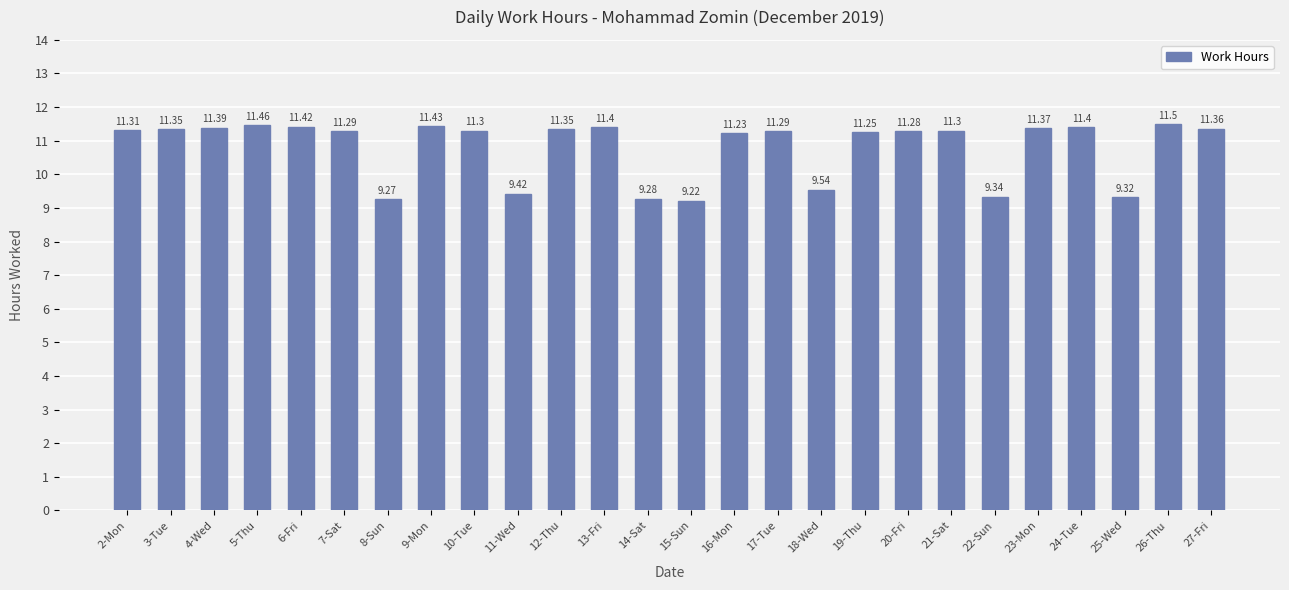

What is the greatest value displayed?

11.5